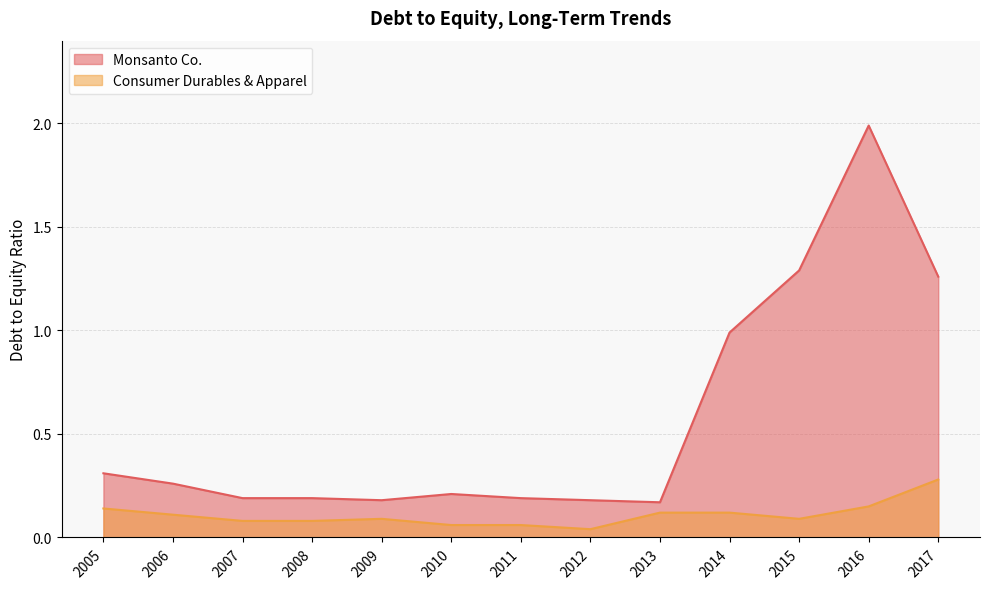

The value of Monsanto Co. at 2007 is 0.2. True or false?

True